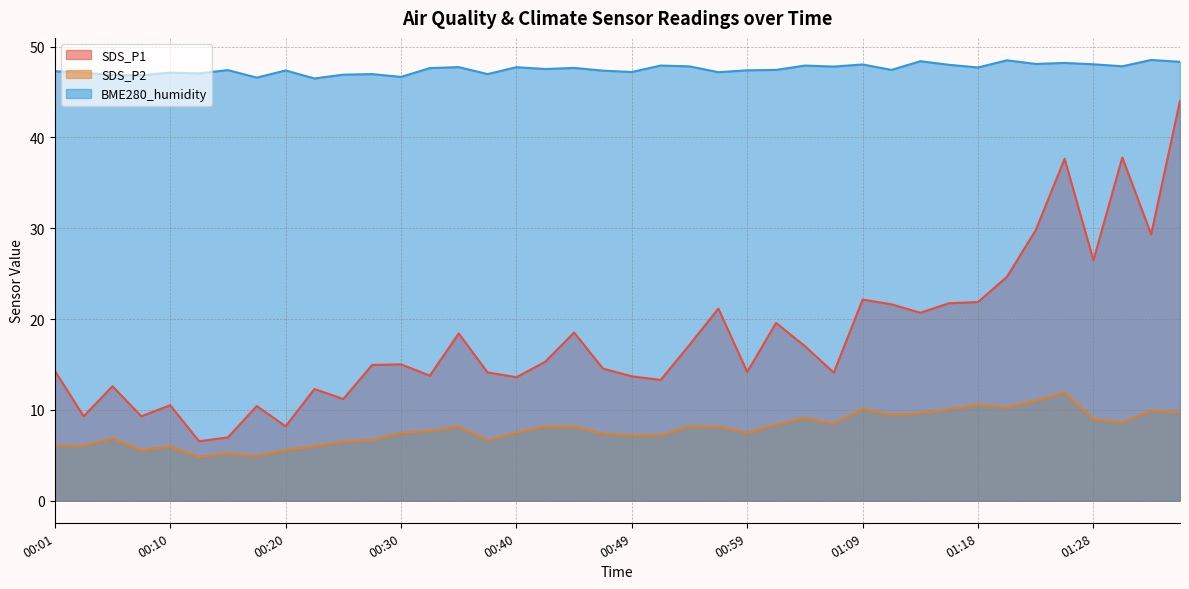

Which has a higher value, 00:42 or 01:06?

00:42